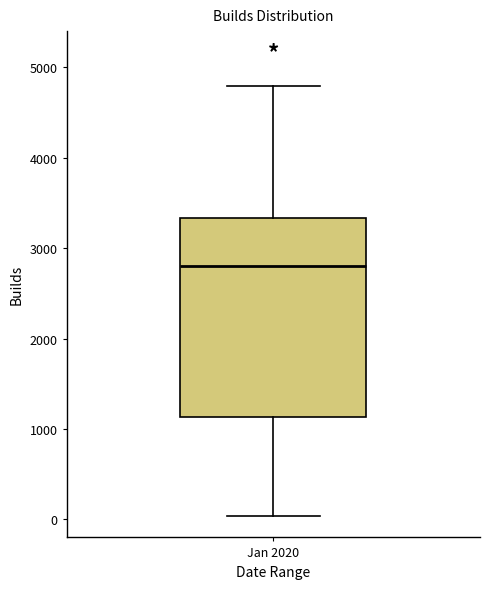

Read this box plot against the y-axis: the position of the median line, the range covered by the box, and the ends of both whiskers. The values are not printed on the chart, so give them approximately, as read against the axis.

median 2800, box 1100 to 3300, whiskers 0 to 4800